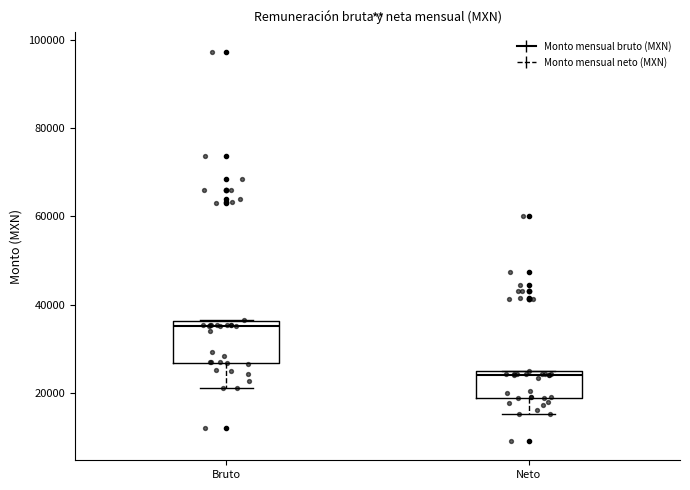

Reading left to right, transcribe this box plot: for each box, give where its median line is, the range the box spans, and where its two whiskers end, as read against the y-axis. The values are not printed on the chart, so give them approximately, as read against the axis.

Bruto: median 36000 (just below the box's upper edge), box 26000 to 36000, whiskers 22000 to 36000
Neto: median 24000 (just below the box's upper edge), box 18000 to 24000, whiskers 16000 to 26000